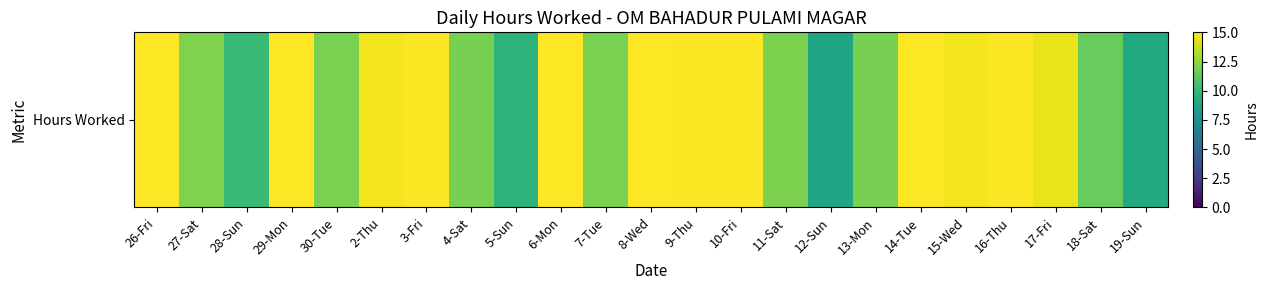

Between 6-Mon and 14-Tue, which is larger?

6-Mon